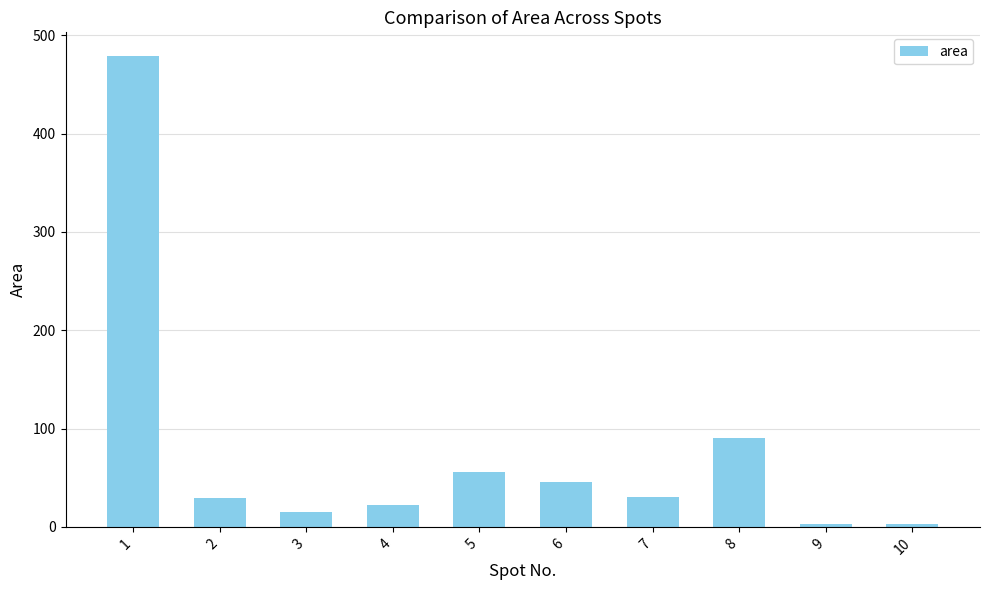

What is the maximum value shown in the chart?

479